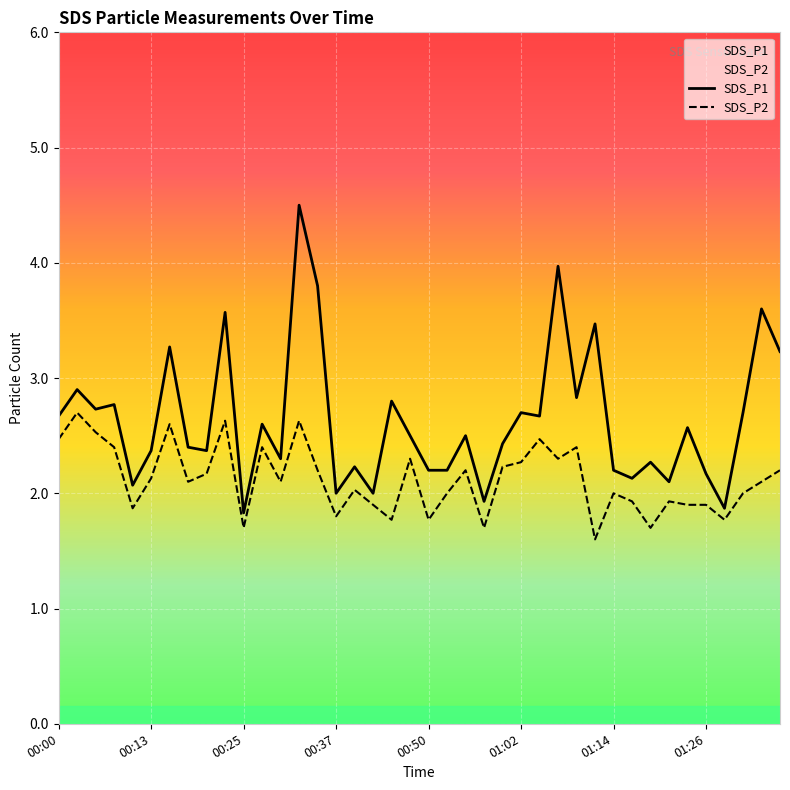

Reading left to right, list all the values displayed in this chart.

SDS_P1: 00:00=2.7	00:03=2.9	00:05=2.7	00:08=2.8	00:10=2.1	00:13=2.4	00:15=3.3	00:18=2.4	00:20=2.4	00:23=3.6	00:25=1.8	00:28=2.6	00:30=2.3	00:32=4.5	00:35=3.8	00:37=2.0	00:40=2.2	00:42=2.0	00:45=2.8	00:47=2.5	00:50=2.2	00:52=2.2	00:55=2.5	00:57=1.9	00:59=2.4	01:02=2.7	01:04=2.7	01:07=4.0	01:09=2.8	01:12=3.5	01:14=2.2	01:17=2.1	01:19=2.3	01:22=2.1	01:24=2.6	01:26=2.2	01:29=1.9	01:31=2.7	01:34=3.6	01:36=3.2
SDS_P2: 00:00=2.5	00:03=2.7	00:05=2.5	00:08=2.4	00:10=1.9	00:13=2.1	00:15=2.6	00:18=2.1	00:20=2.2	00:23=2.6	00:25=1.7	00:28=2.4	00:30=2.1	00:32=2.6	00:35=2.2	00:37=1.8	00:40=2.0	00:42=1.9	00:45=1.8	00:47=2.3	00:50=1.8	00:52=2.0	00:55=2.2	00:57=1.7	00:59=2.2	01:02=2.3	01:04=2.5	01:07=2.3	01:09=2.4	01:12=1.6	01:14=2.0	01:17=1.9	01:19=1.7	01:22=1.9	01:24=1.9	01:26=1.9	01:29=1.8	01:31=2.0	01:34=2.1	01:36=2.2